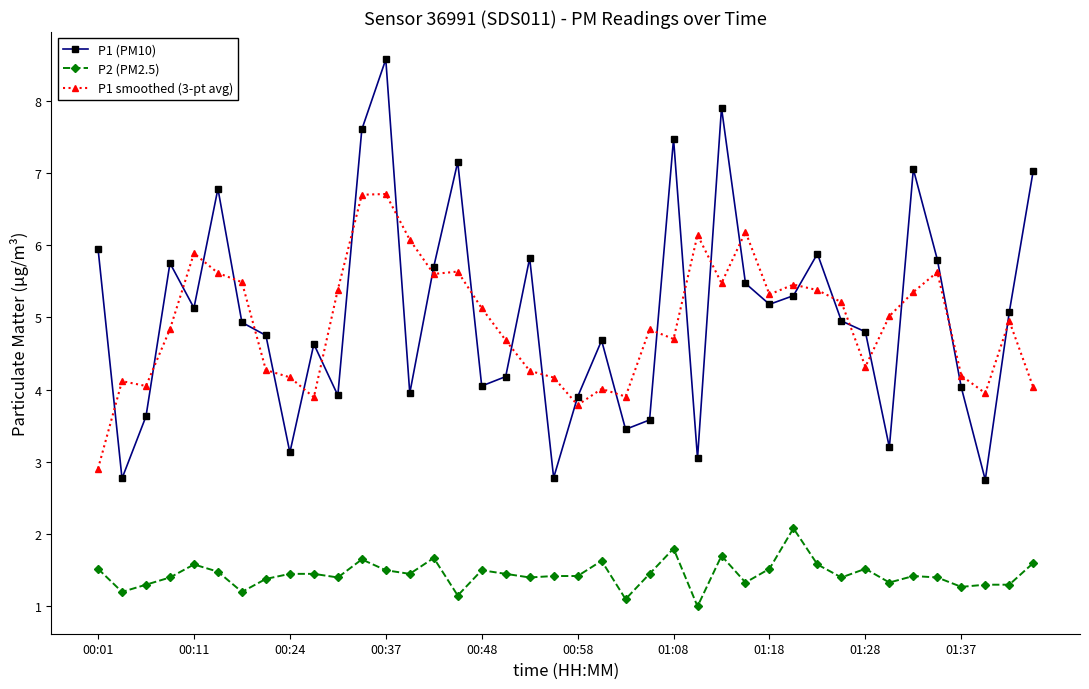

What is the minimum value shown in the chart?

1.0